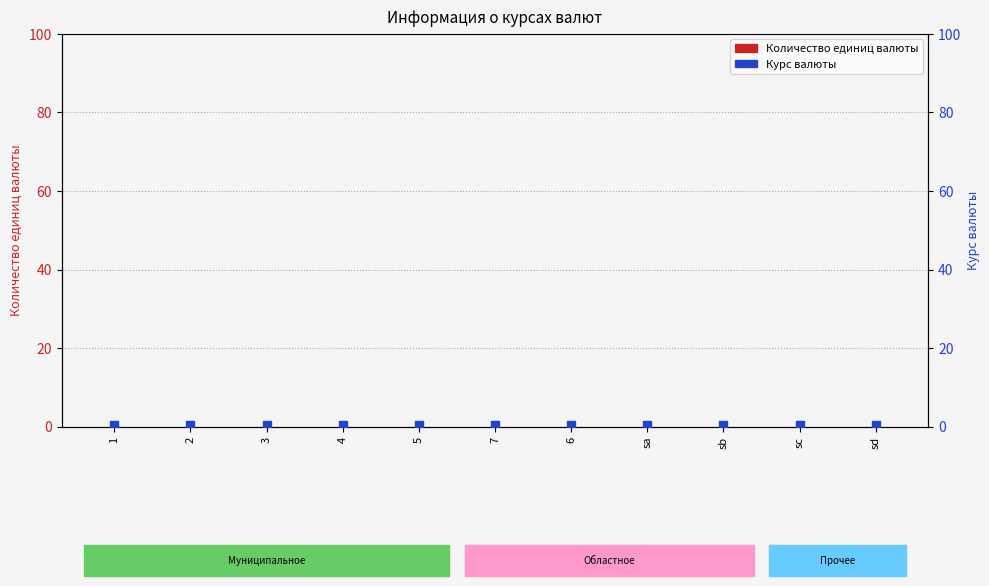

What is the total value across all series at sa?

0.5